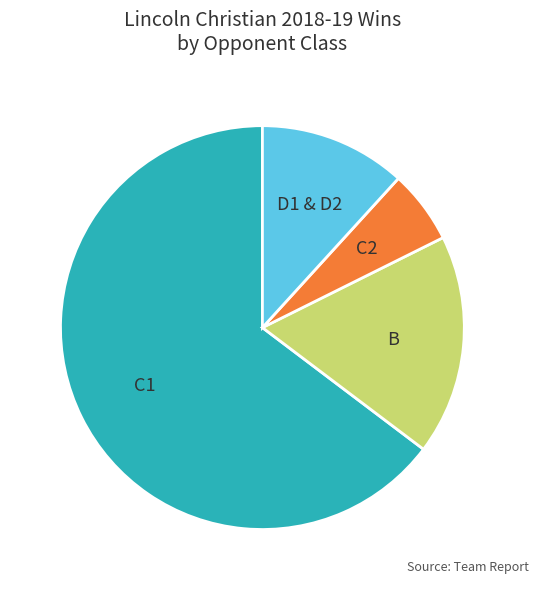

Does C1 account for over 50% of the chart?

Yes